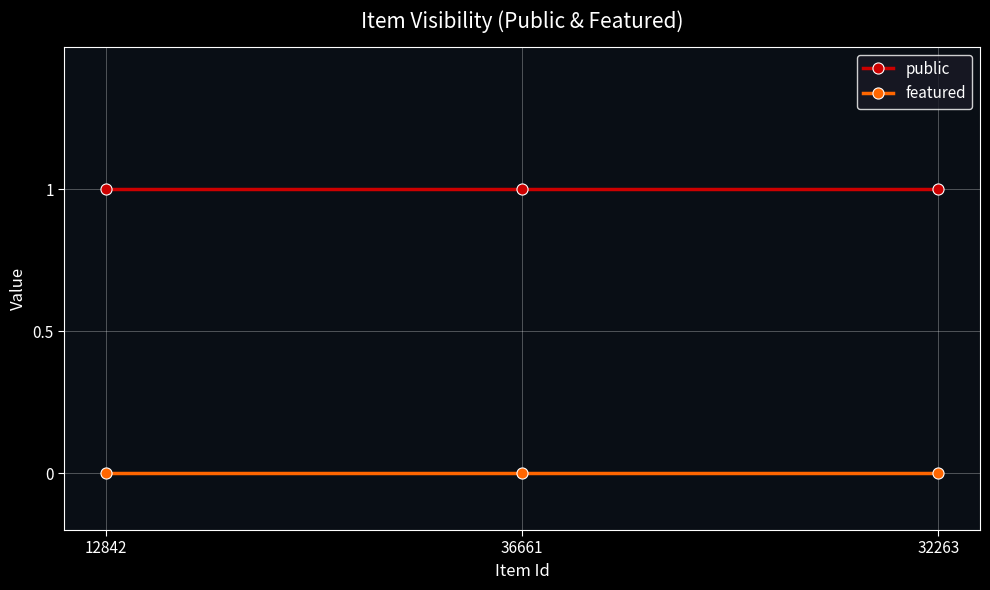

Reading left to right, extract all data points from this chart.

public: 1	1	1
featured: 0	0	0